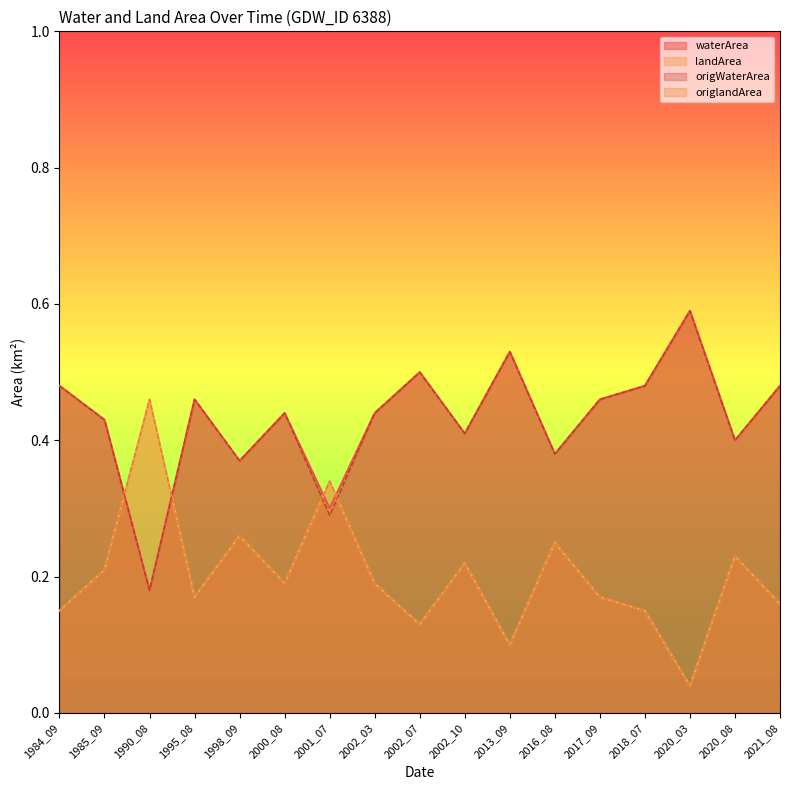

At which category does landArea reach its first local valley?

1995_08